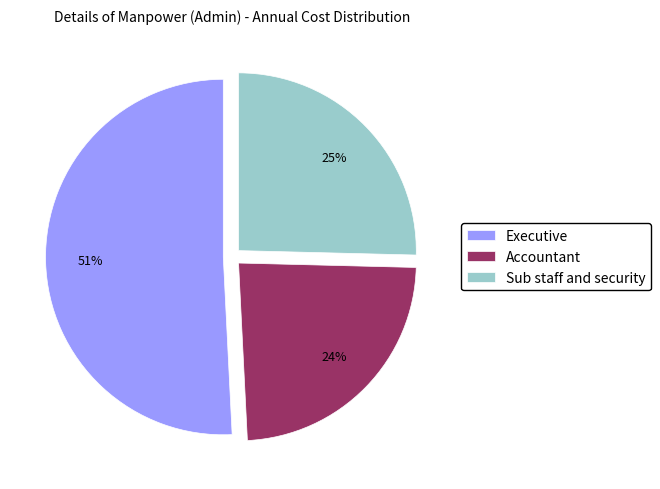

Is the sum of Accountant and Executive greater than half?

Yes